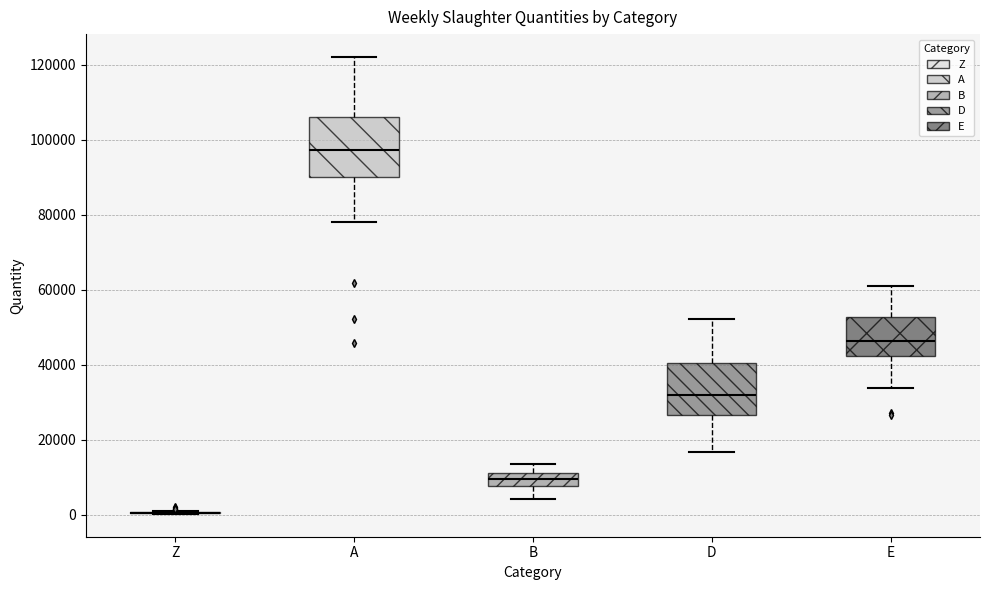

Where does the lower whisker of the box for D end on the y-axis? The values are not printed on the chart, so give them approximately, as read against the axis.

16000